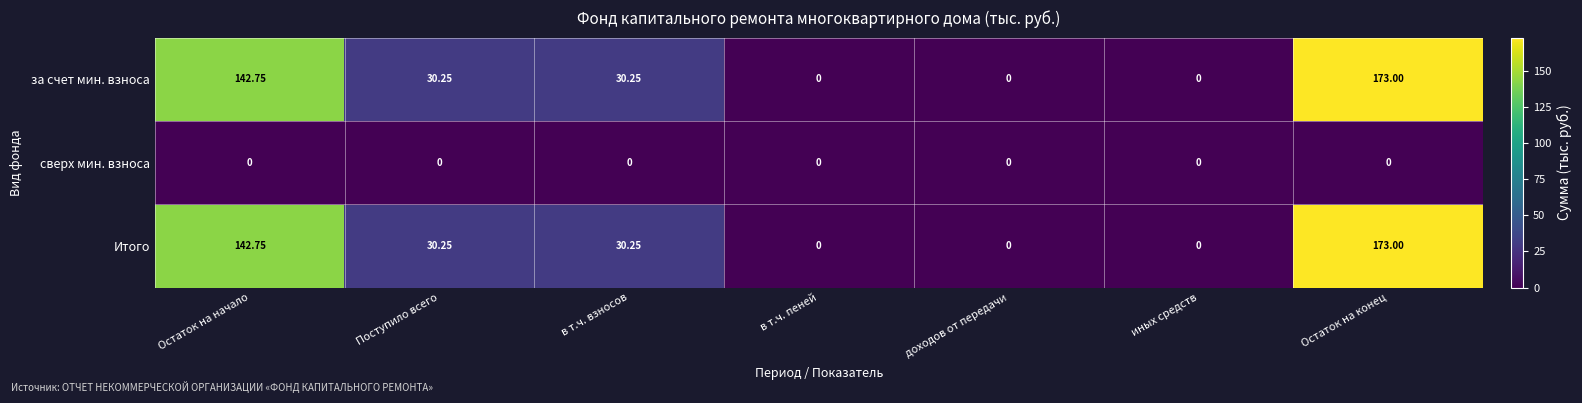

At which category is the sum across all series the highest?

Остаток на конец